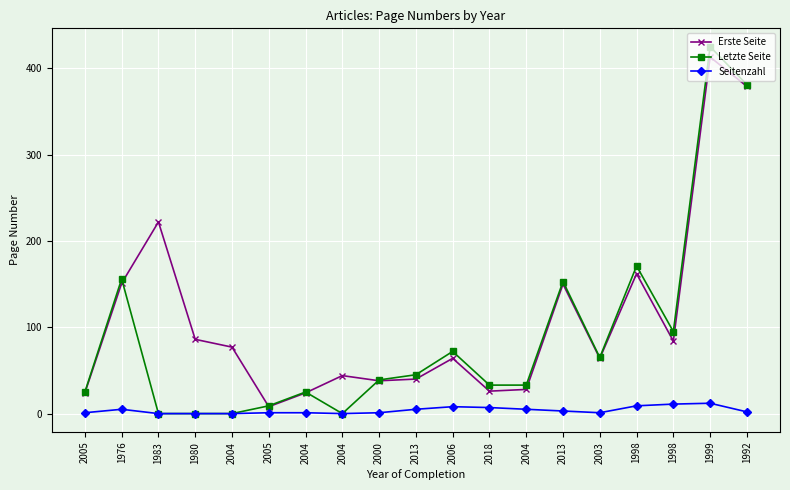

Which series has the widest spread of values?

Letzte Seite